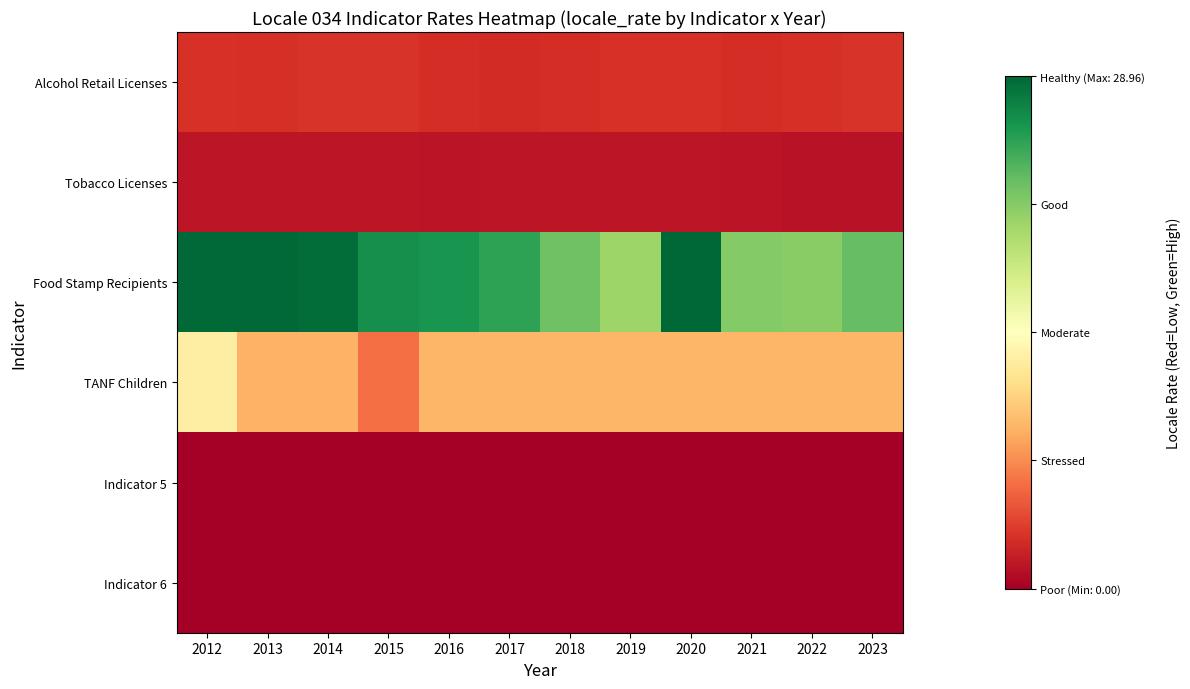

At 2020, list the series in order from largest to smallest.

Food Stamp Recipients, TANF Children, Alcohol Retail Licenses, Tobacco Licenses, Indicator 5, Indicator 6